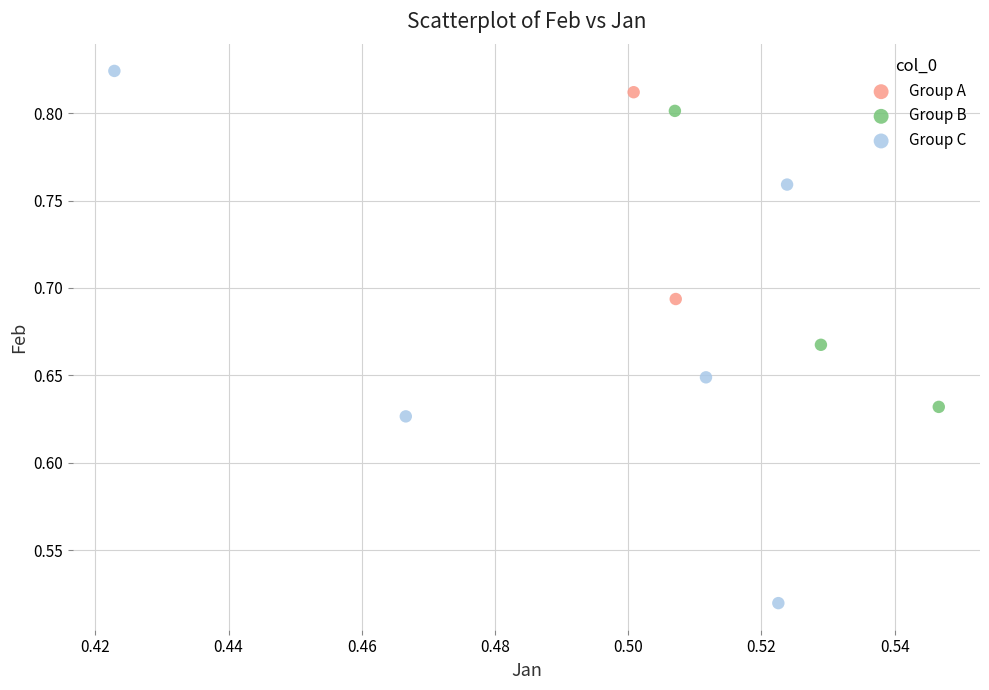

What are all the series names shown in the legend?

Group A, Group B, Group C